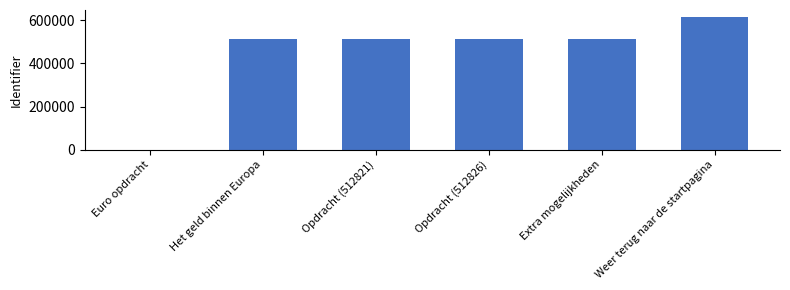

What value does the data have at Het geld binnen Europa?

512833